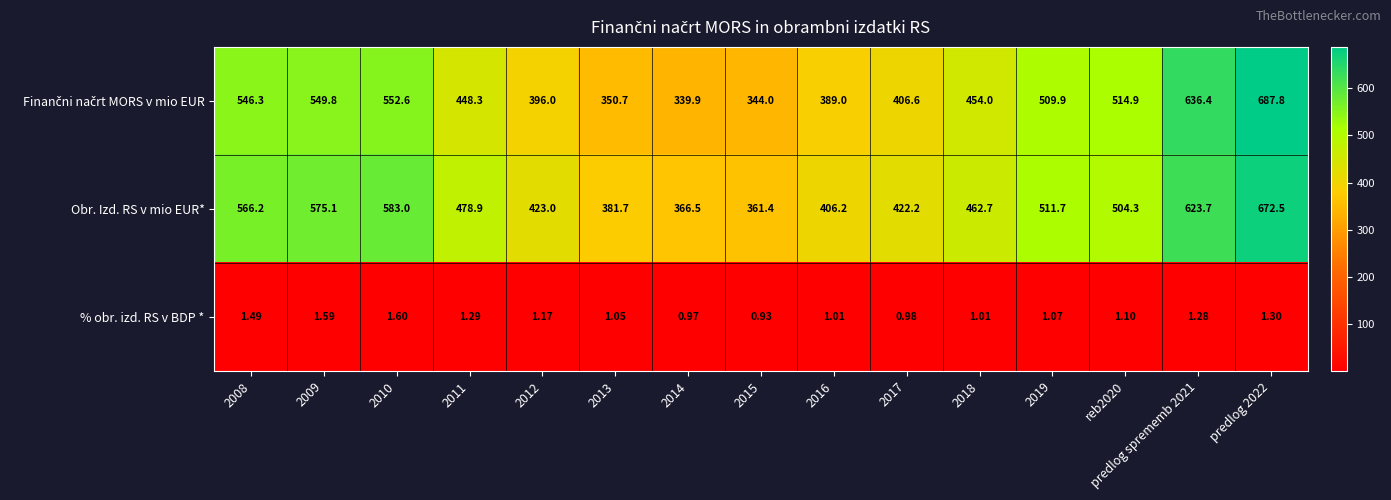

Between 2011 and 2017, which series saw the biggest shift?

Obr. Izd. RS v mio EUR*